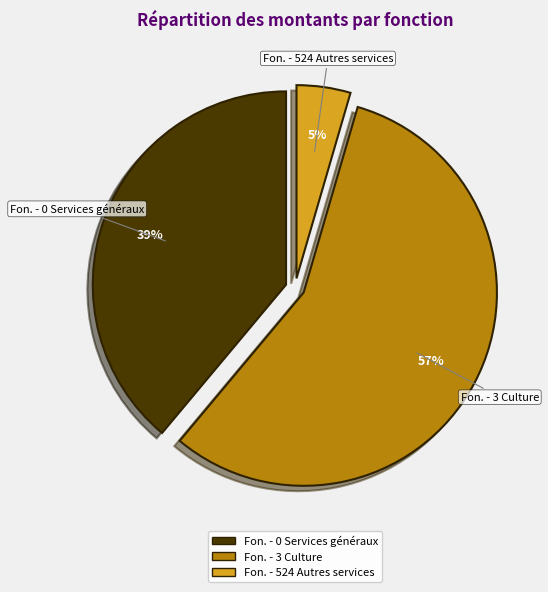

Which slice represents more than half of the pie?

Fon. - 3 Culture